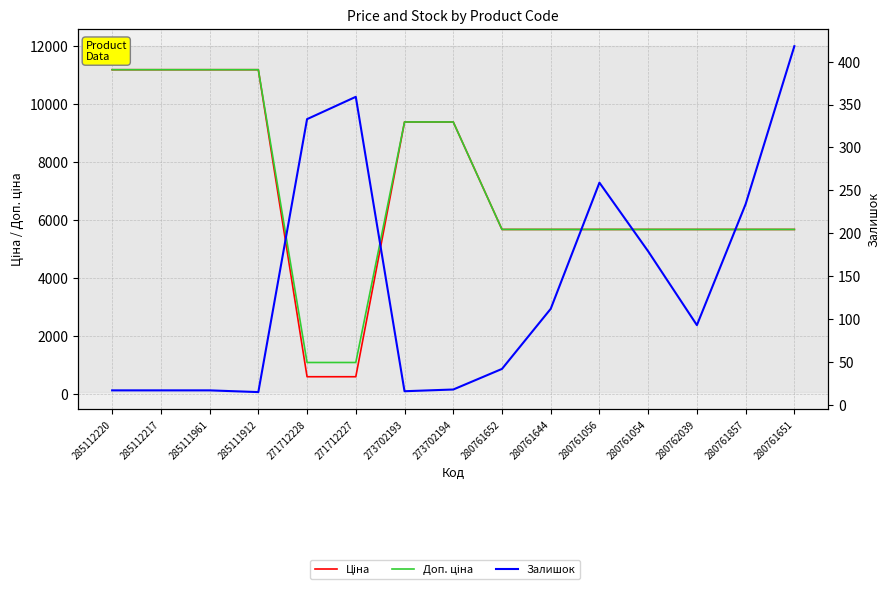

True or false: Доп. ціна and Залишок cross at least once.

False